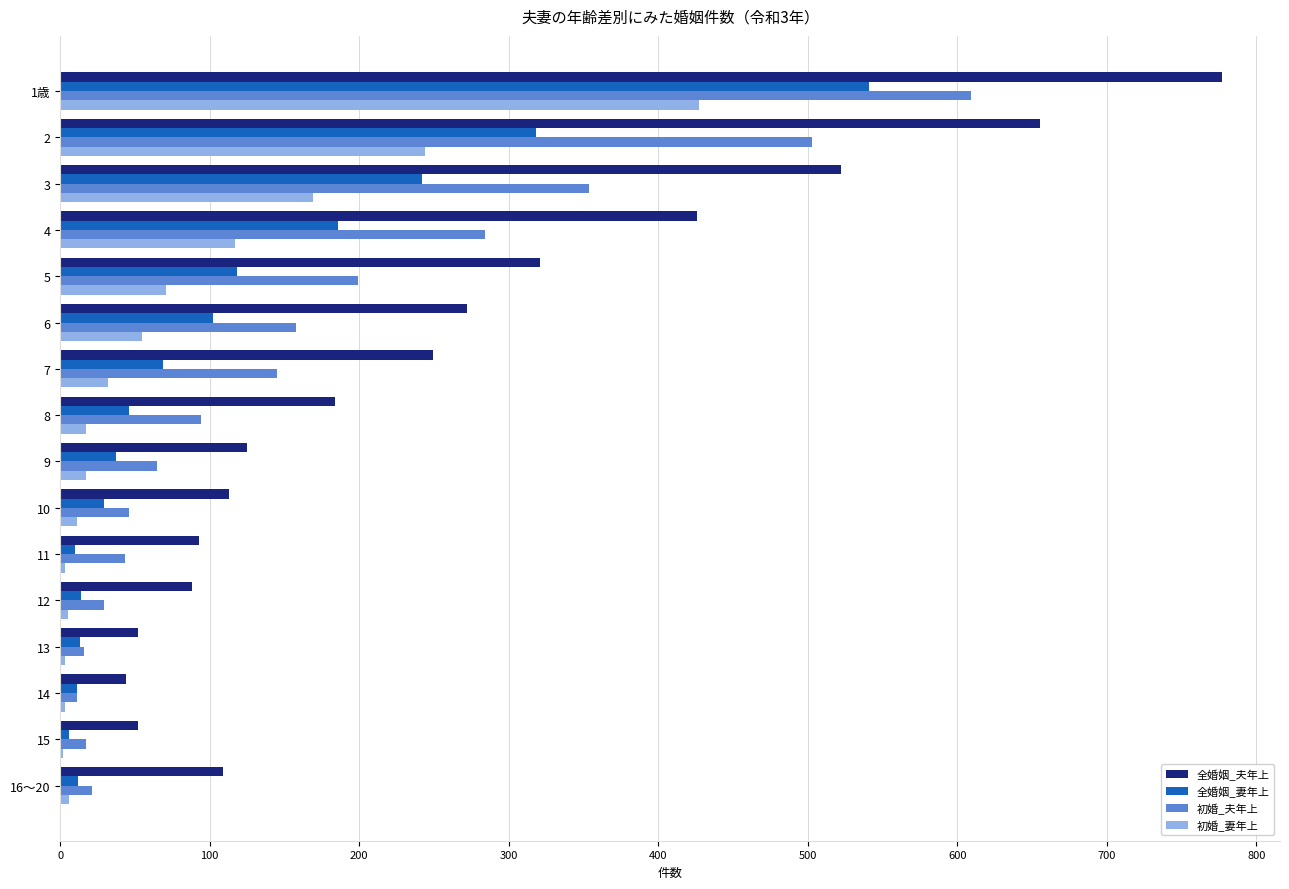

What is the greatest value displayed?

777